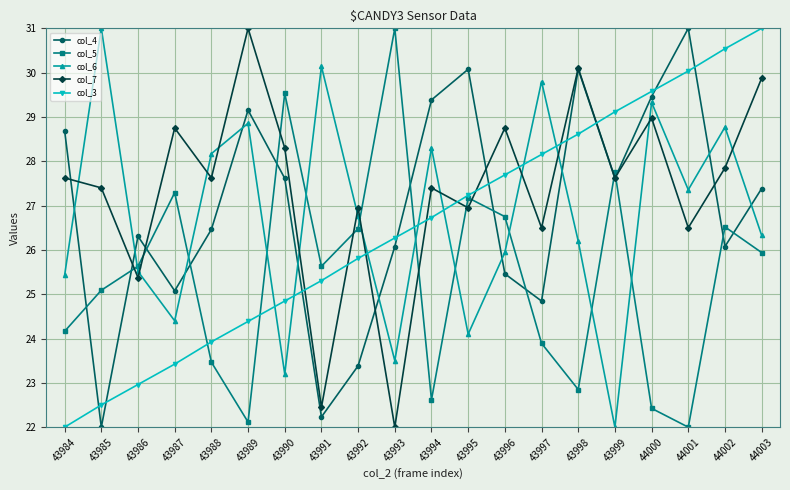

Rank the categories by col_3 value from lowest to highest.

43984, 43985, 43986, 43987, 43988, 43989, 43990, 43991, 43992, 43993, 43994, 43995, 43996, 43997, 43998, 43999, 44000, 44001, 44002, 44003